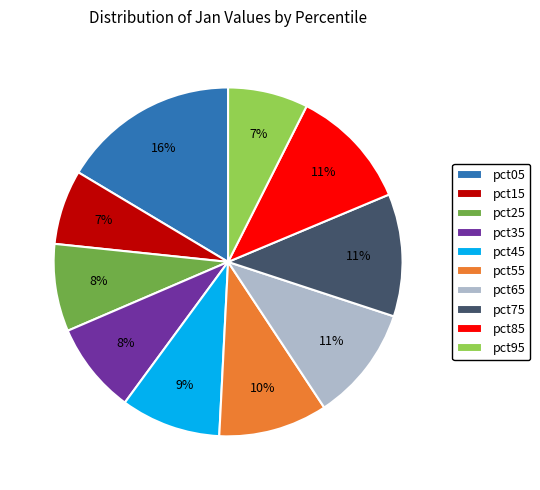

Combined, do pct75 and pct05 account for over 50%?

No